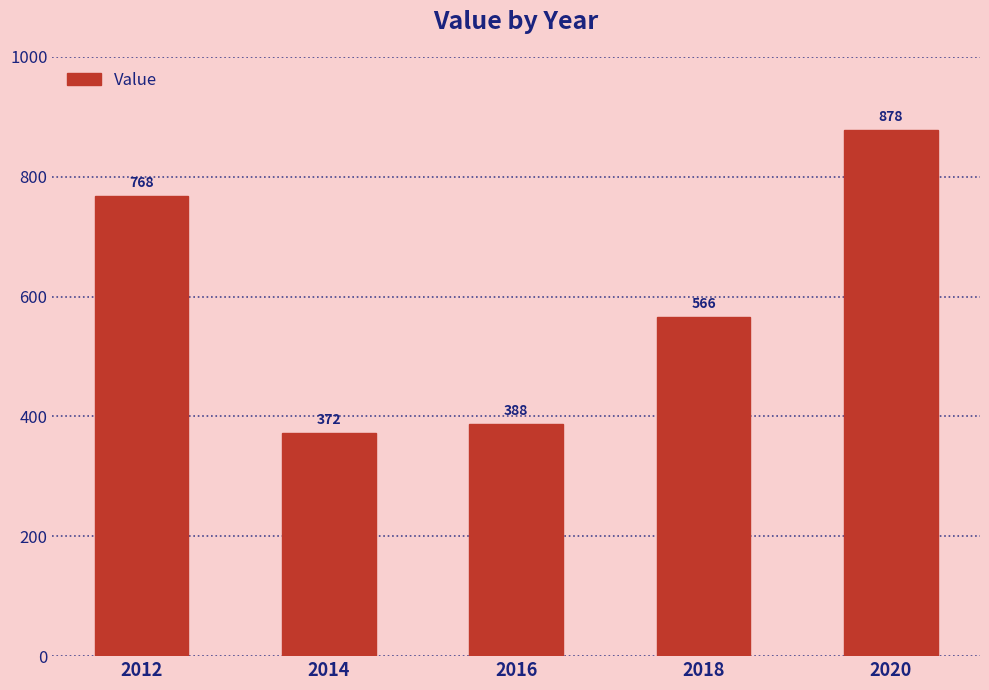

What is the change in value from 2014 to 2016?

+16